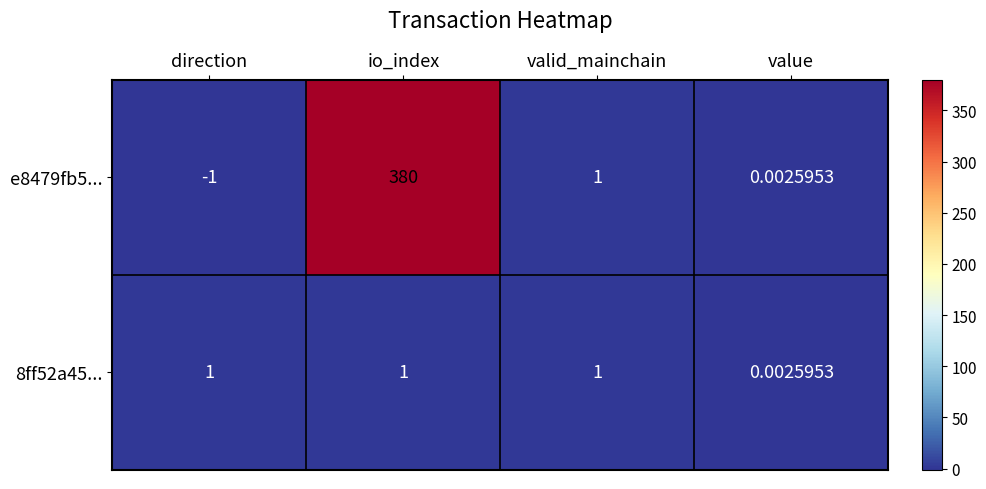

Is the value of e8479fb5... at direction greater than the value of 8ff52a45... at io_index?

No